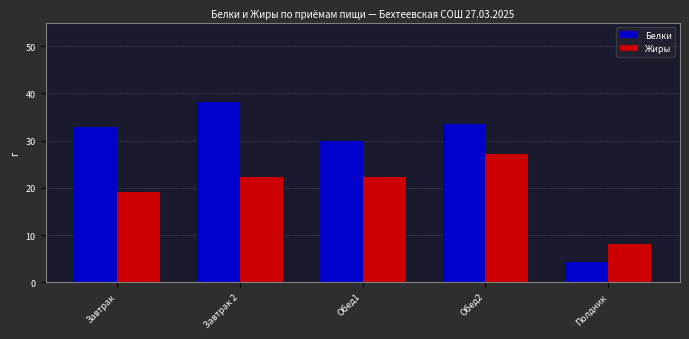

Which series changed the most between Завтрак and Полдник?

Белки